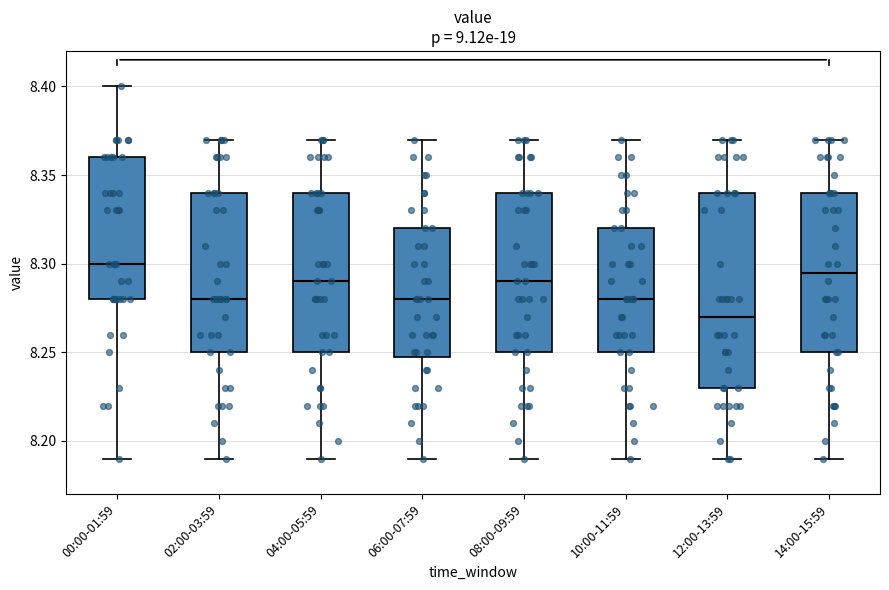

Comparing the boxes themselves (not the whiskers), which one is the tallest?

12:00-13:59